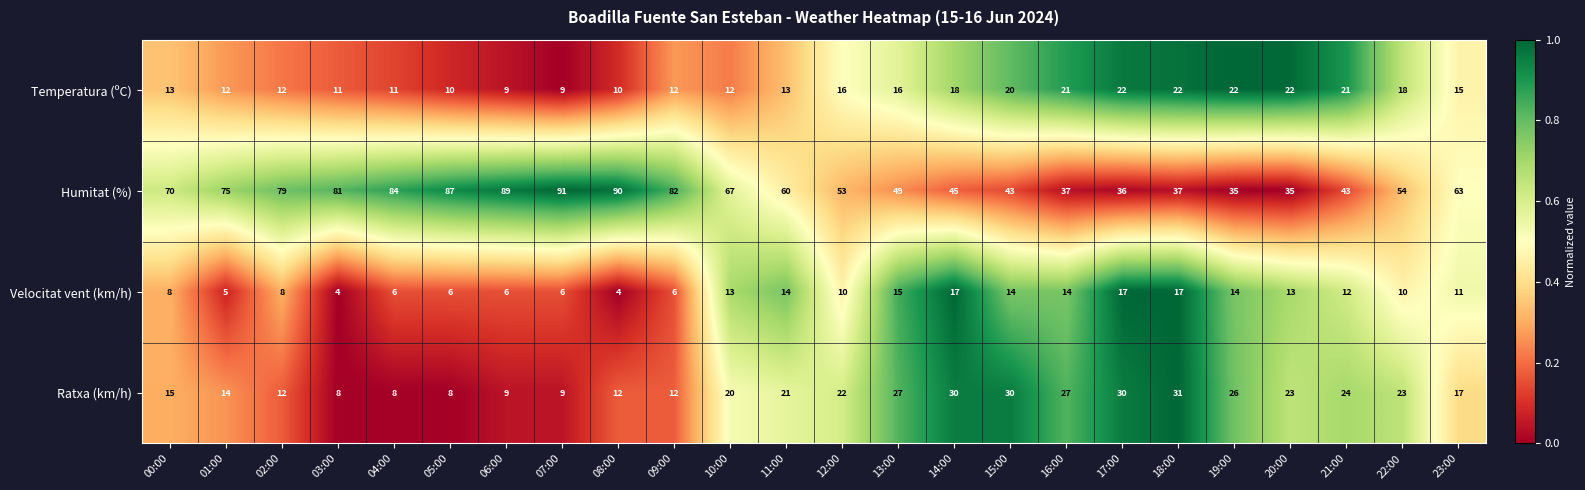

Count the number of categories in the chart.

24